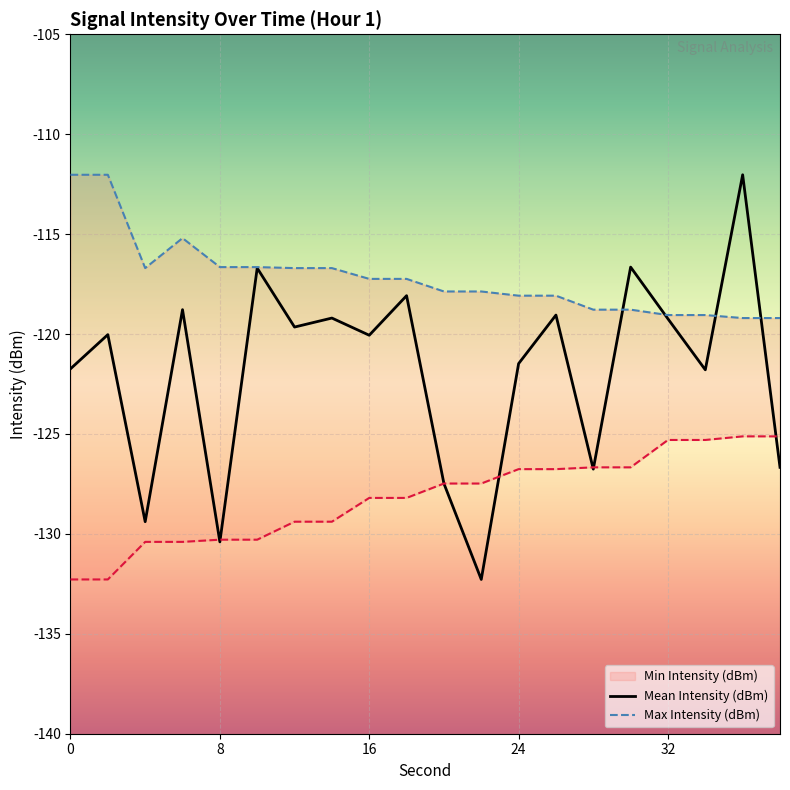

What is the maximum value for Mean Intensity (dBm)?

-112.0